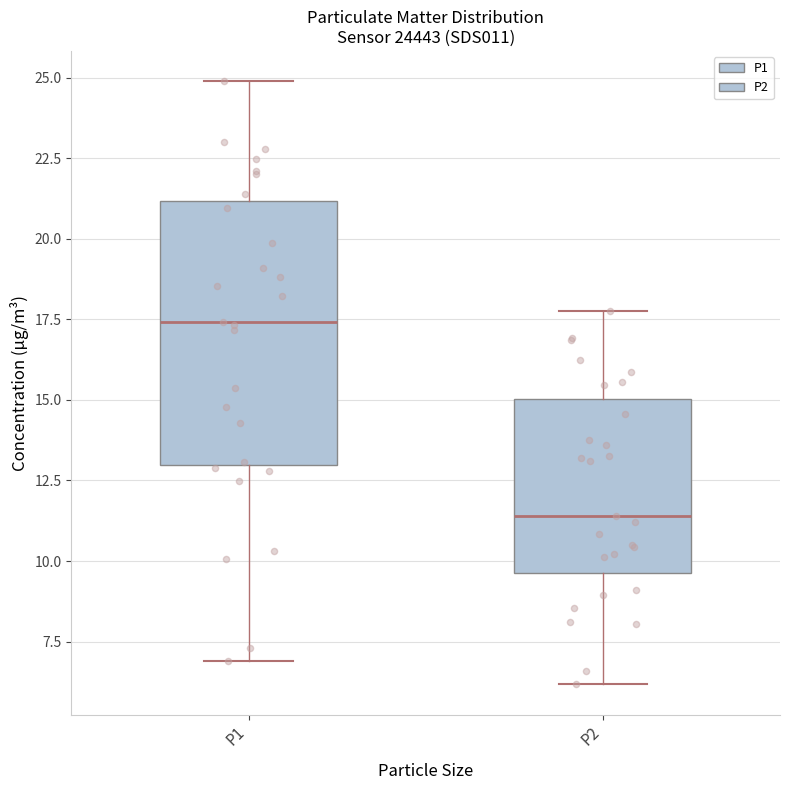

Reading left to right, transcribe this box plot: for each box, give where its median line is, the range the box spans, and where its two whiskers end, as read against the y-axis. The values are not printed on the chart, so give them approximately, as read against the axis.

P1: median 17.5, box 13.0 to 21.0, whiskers 7.0 to 25.0
P2: median 11.5, box 9.5 to 15.0, whiskers 6.0 to 18.0